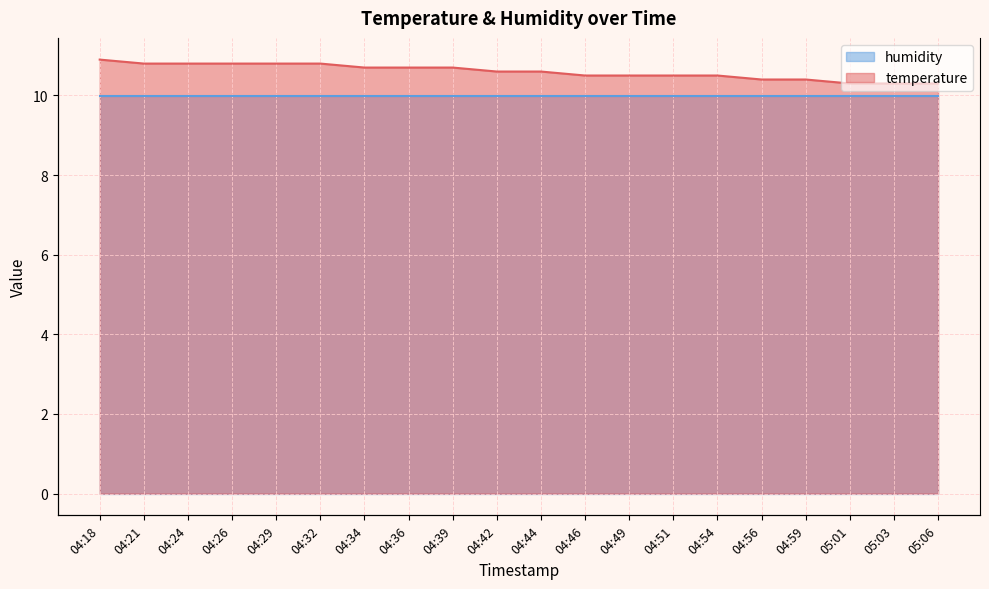

Which category has the highest value across all series?

04:18